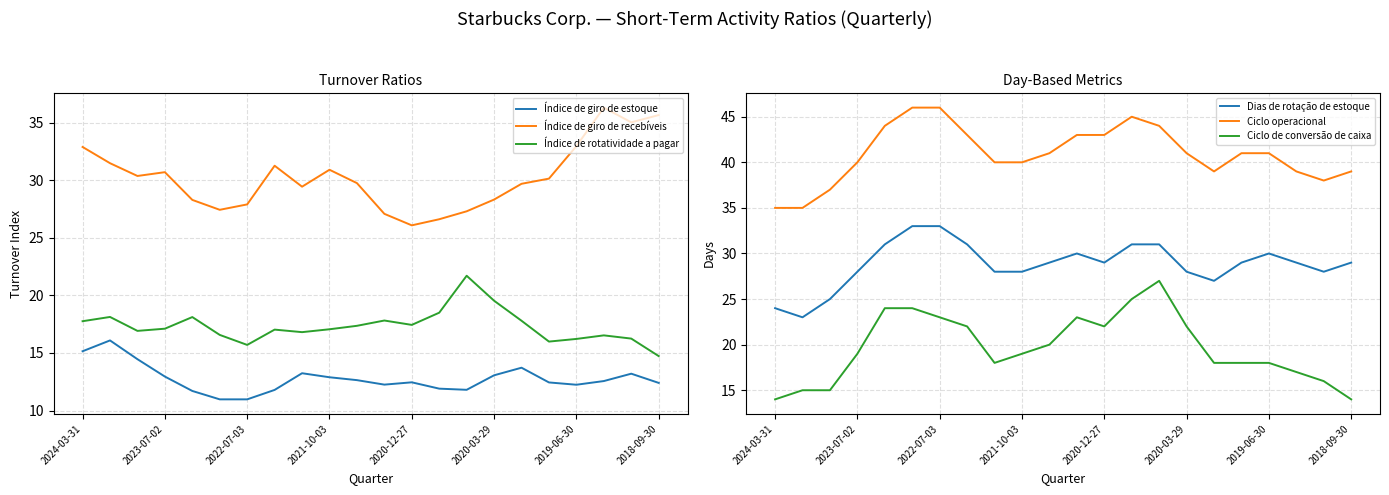

True or false: Índice de rotatividade a pagar has a value of 17.1 at 2023-07-02.

True